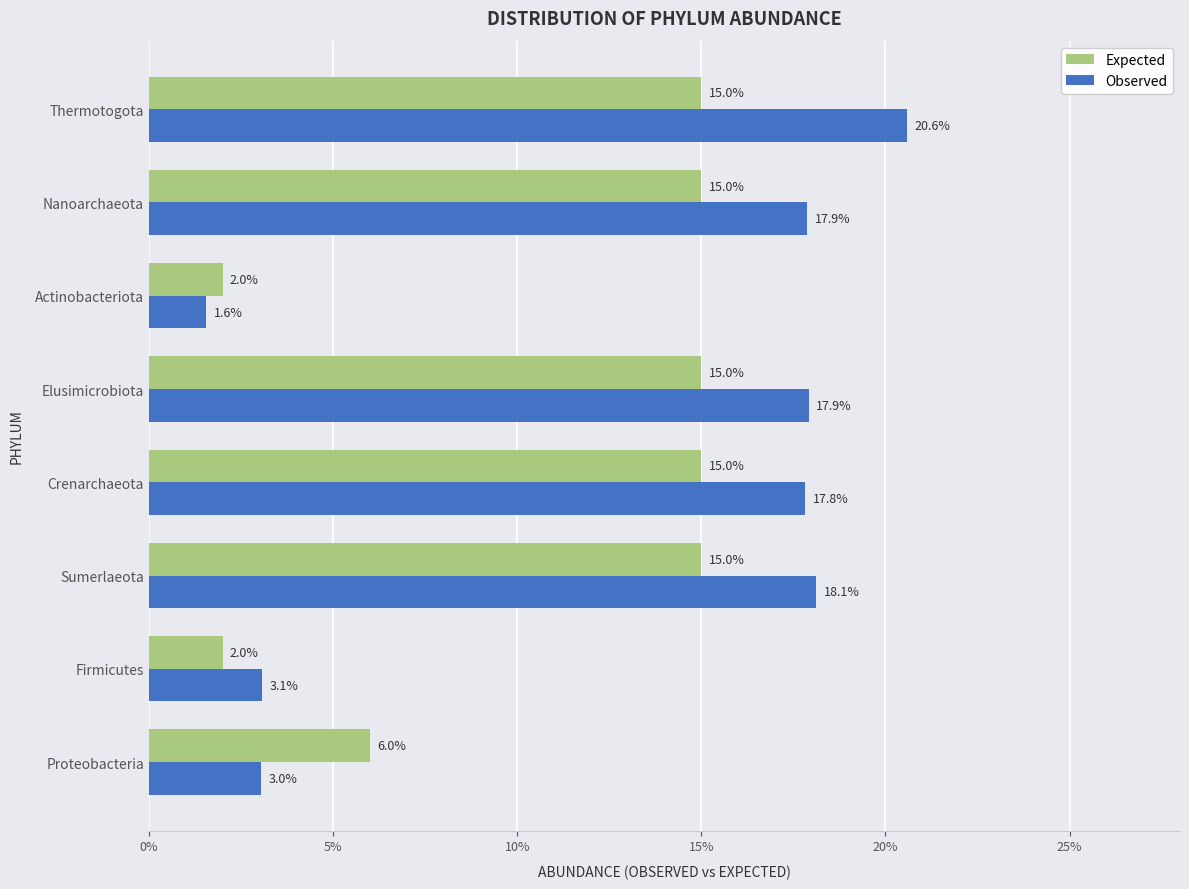

What is the sum of all Expected values?

0.8